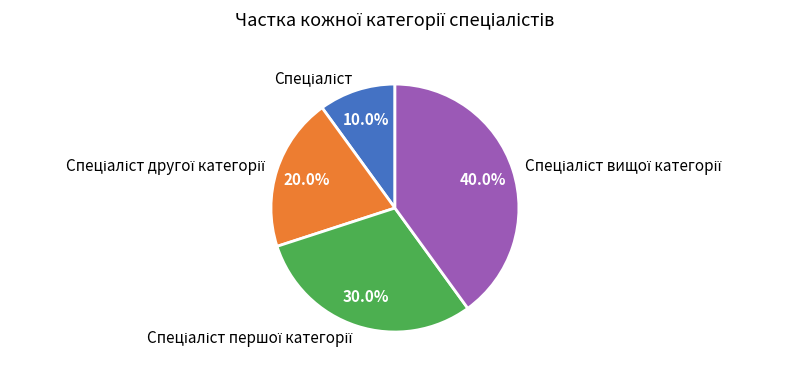

Is there any slice that represents more than half of the pie?

No